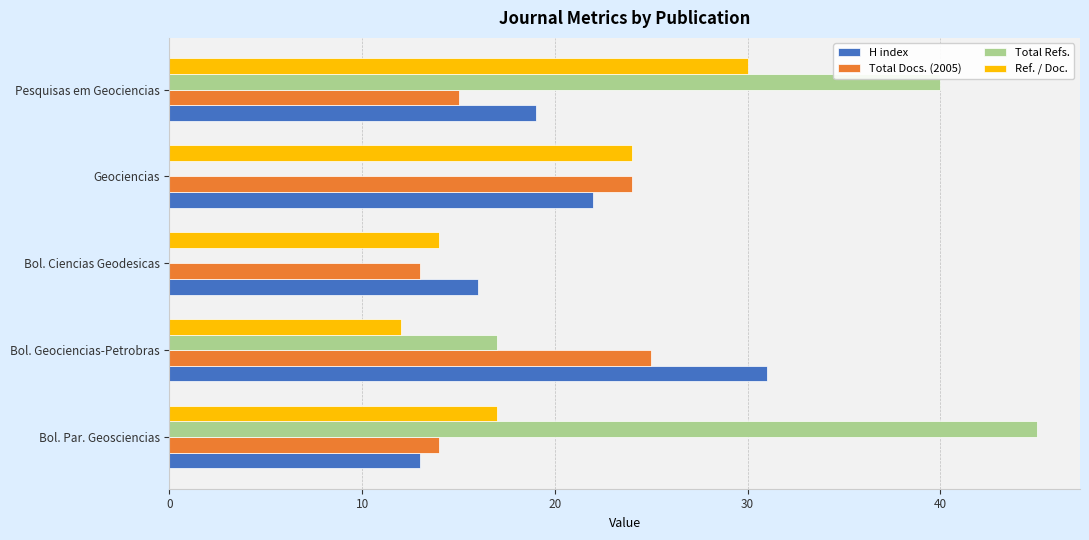

What is the sum of the H index values at Pesquisas em Geociencias and Bol. Par. Geosciencias?

32